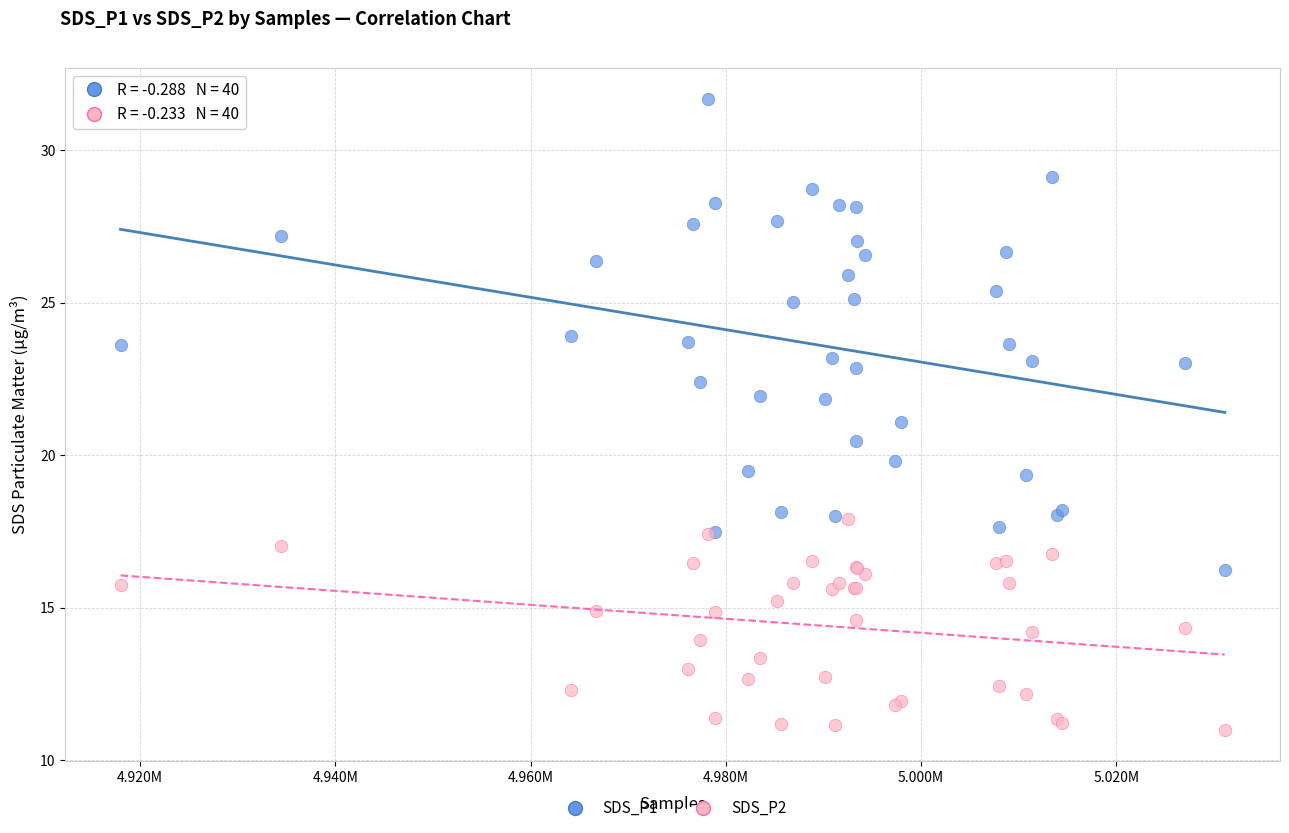

What is the X range (max minus min) for the scatter plot?

113096.0